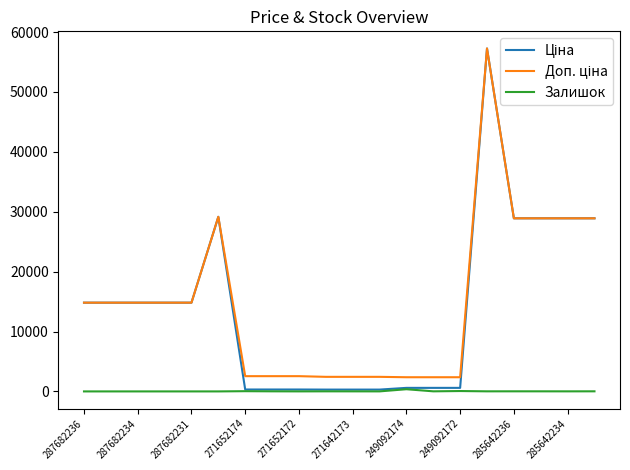

What is the greatest value displayed?

57258.0